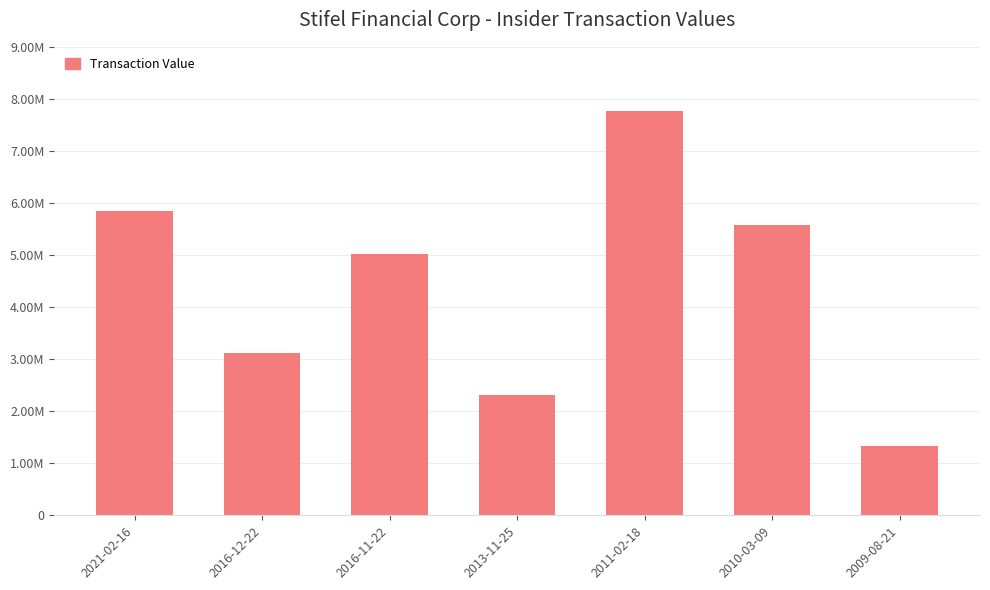

Reading left to right, what are all the values shown in this chart?

2021-02-16=5849916	2016-12-22=3111392	2016-11-22=5020000	2013-11-25=2304000	2011-02-18=7773199	2010-03-09=5567535	2009-08-21=1328750